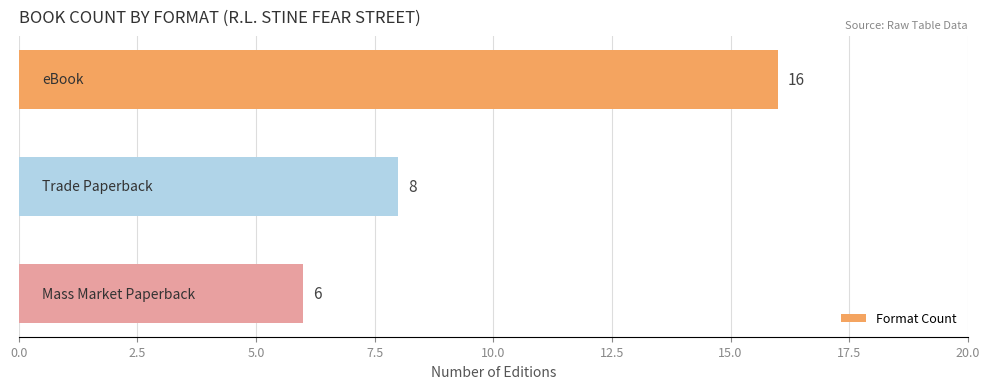

Count the values in the range 6 to 16.

3